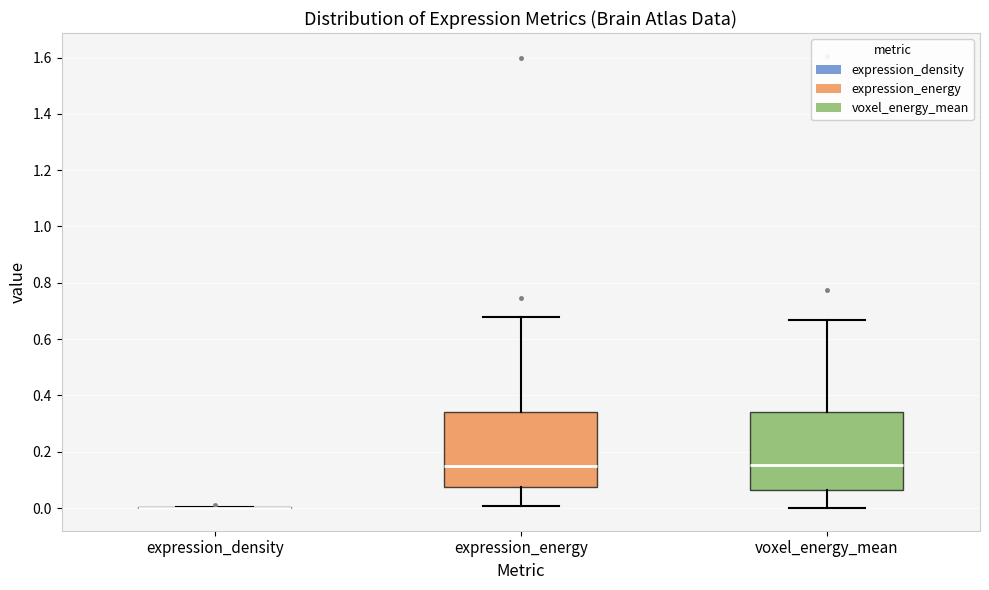

Reading left to right, read every box against the y-axis: the position of its median line, the range the box covers, and the ends of its whiskers. The values are not printed on the chart, so give them approximately, as read against the axis.

expression_density: box collapsed to a line at 0.00, whiskers 0.00 to 0.00
expression_energy: median 0.14, box 0.08 to 0.34, whiskers 0.00 to 0.68
voxel_energy_mean: median 0.16, box 0.06 to 0.34, whiskers 0.00 to 0.66